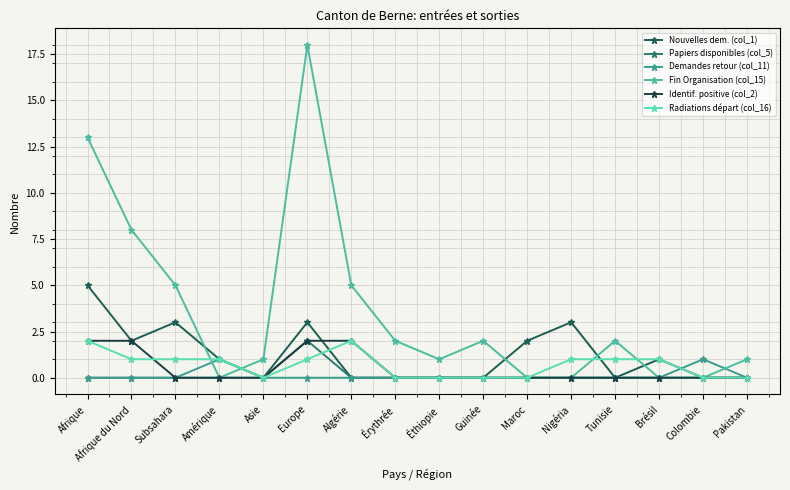

What is the label of the 3rd point from the right?

Brésil